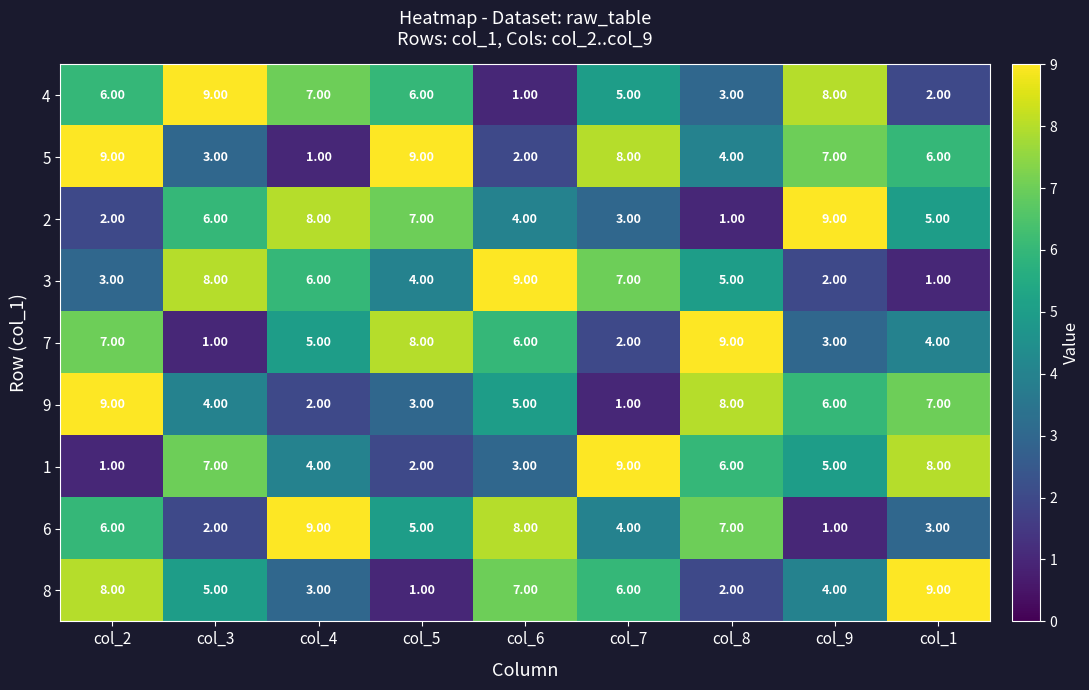

At col_1, list the series in order from largest to smallest.

8, 1, 9, 5, 2, 7, 6, 4, 3